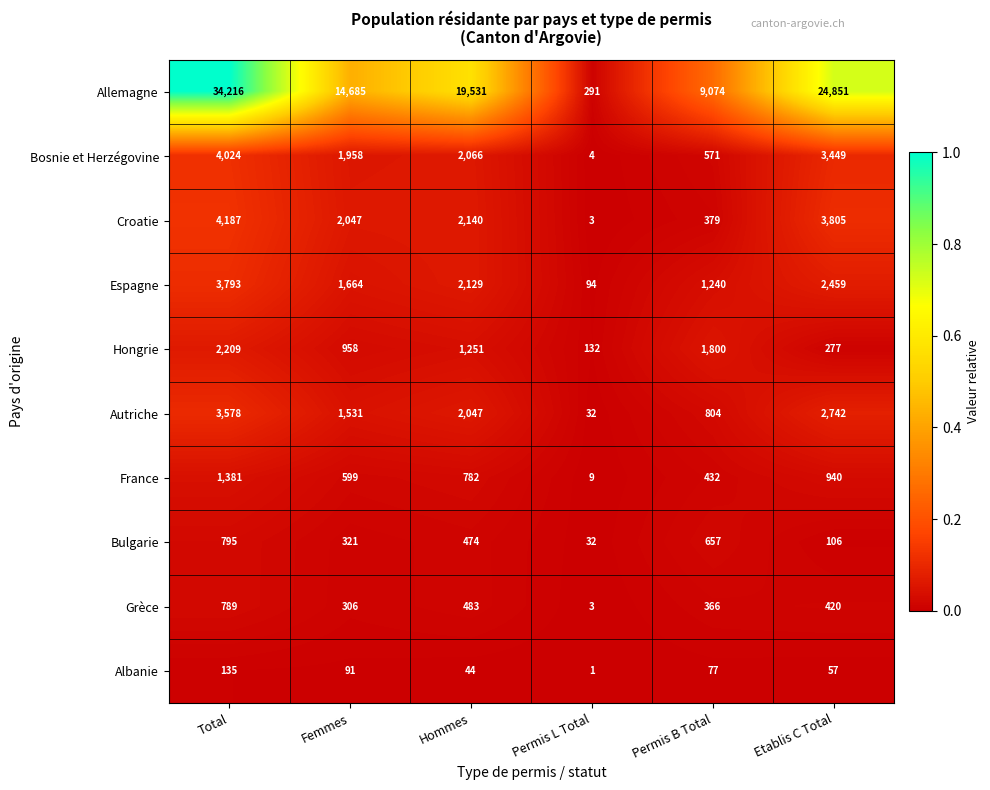

Which category has the lowest value across all series?

Permis L Total